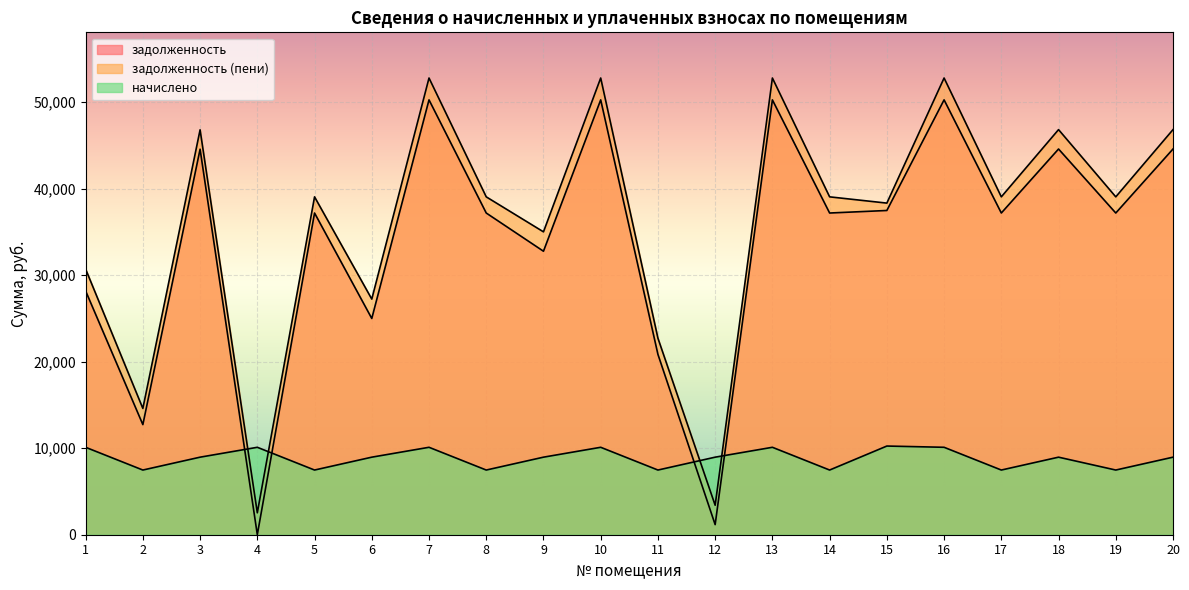

Reading left to right, extract all data points from this chart.

задолженность: 28187.8	12731.0	44574.4	5.7	37195.6	25002.3	50278.6	37195.6	32777.8	50278.6	20853.0	1167.1	50278.6	37195.6	37488.6	50278.6	37195.6	44596.7	37195.6	44596.7
задолженность (пени): 30715.0	14600.6	46816.0	2532.9	39065.2	27243.9	52805.8	39065.2	35019.4	52805.8	22722.6	3408.7	52805.8	39065.2	38341.8	52805.8	39065.2	46838.3	39065.2	46838.3
начислено: 10108.8	7478.4	8966.4	10108.8	7478.4	8966.4	10108.8	7478.4	8966.4	10108.8	7478.4	8966.4	10108.8	7478.4	10252.8	10108.8	7478.4	8966.4	7478.4	8966.4